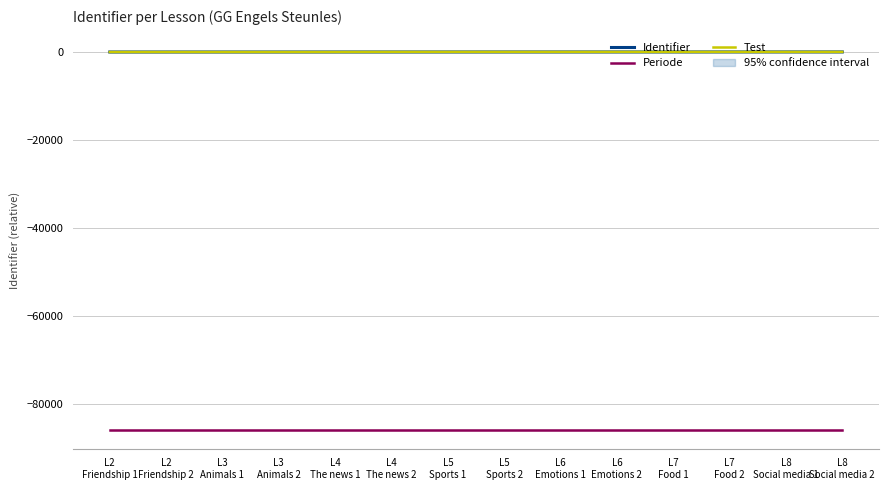

Reading right to left, list all the values displayed in this chart.

Identifier: 65	64	63	61	60	59	58	56	55	54	53	52	51	50
Periode: -85740	-85740	-85740	-85740	-85740	-85740	-85740	-85740	-85740	-85740	-85740	-85740	-85740	-85740
Test: 69	69	69	69	69	69	69	69	69	48	48	48	48	48